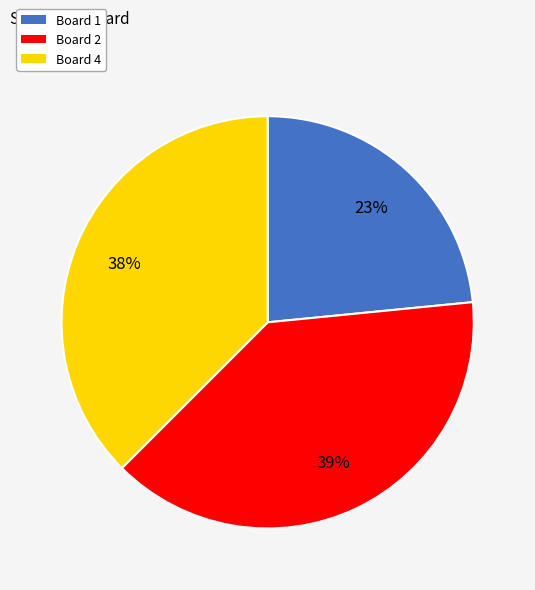

Is it true that Board 1 is 23% of the pie?

True